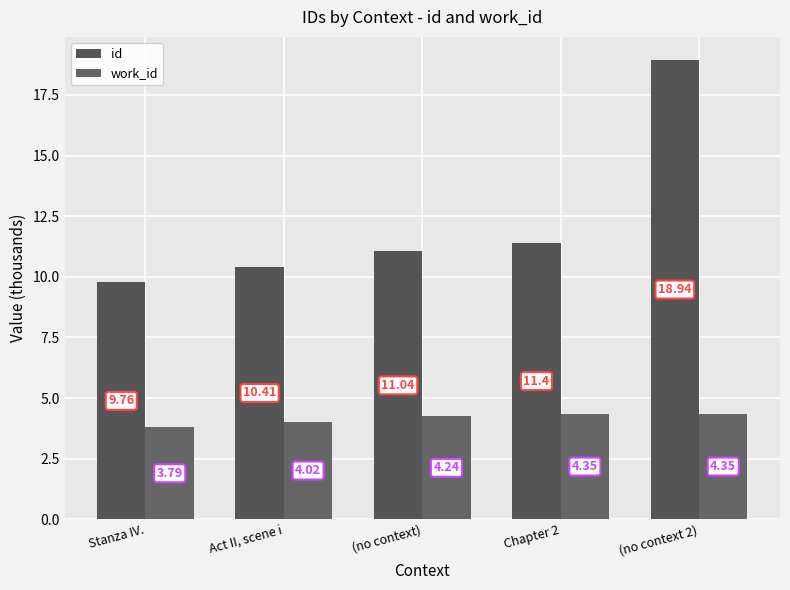

At which label does id first exceed 11?

(no context)